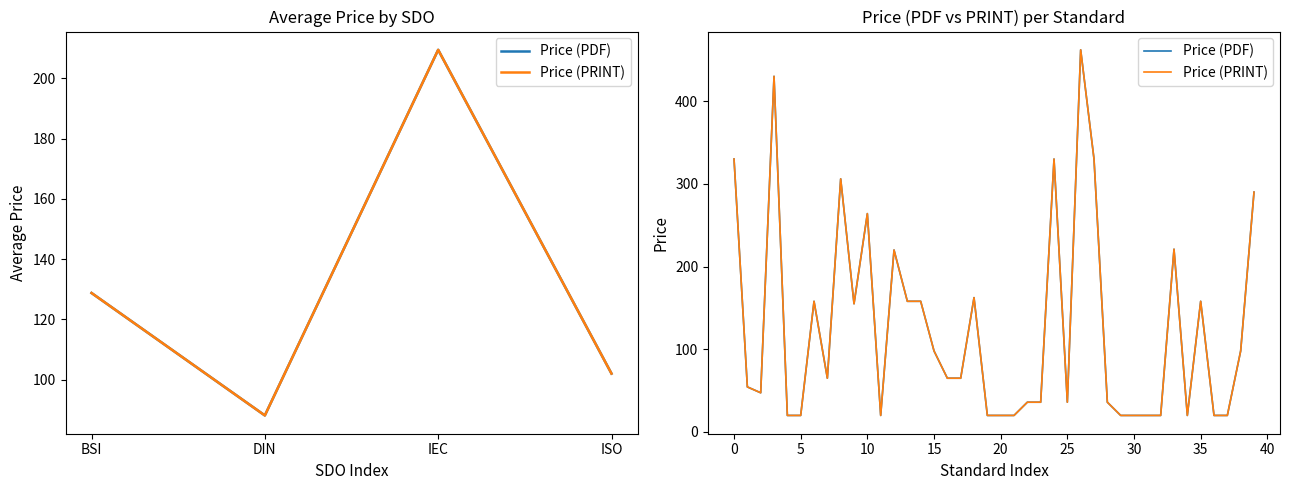

Count the number of categories in the chart.

40